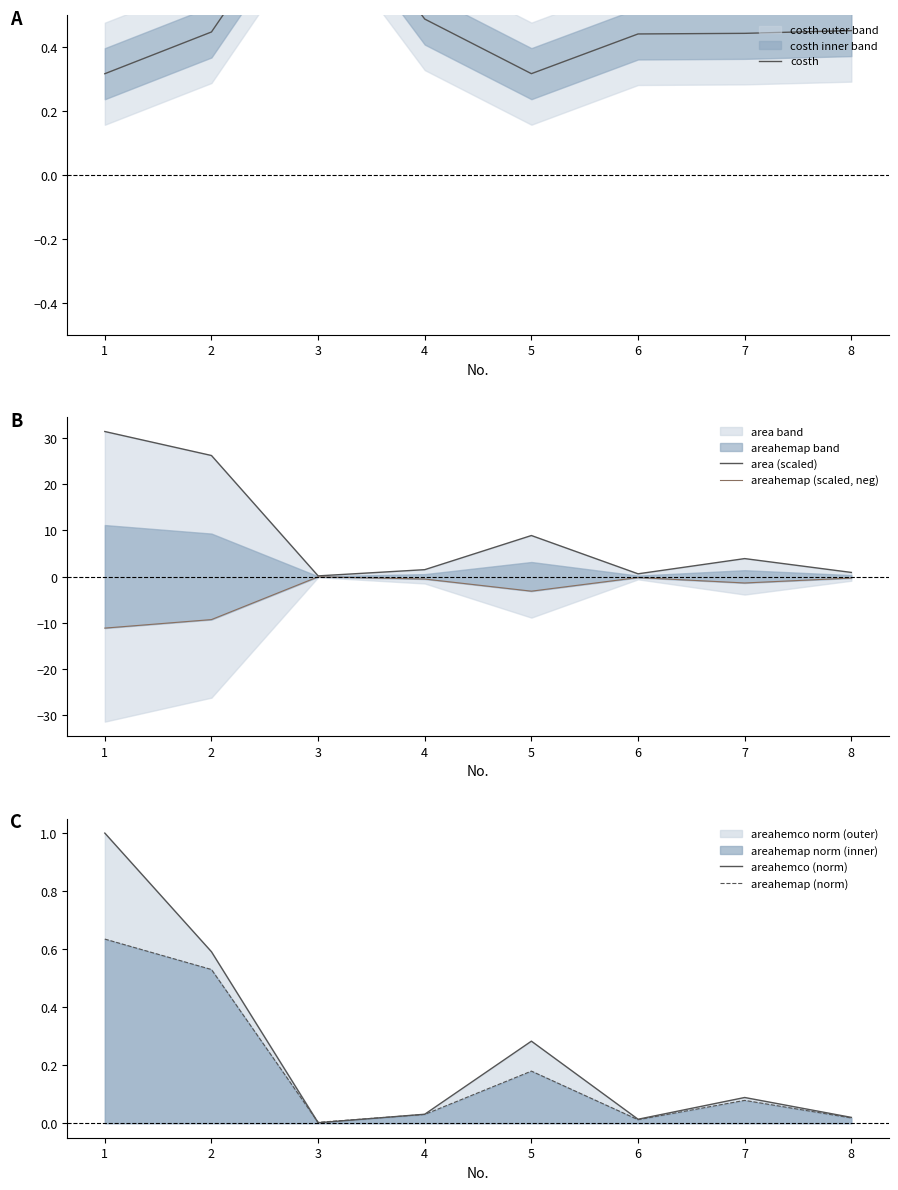

True or false: area (scaled) has more than 2 interior local peaks.

False